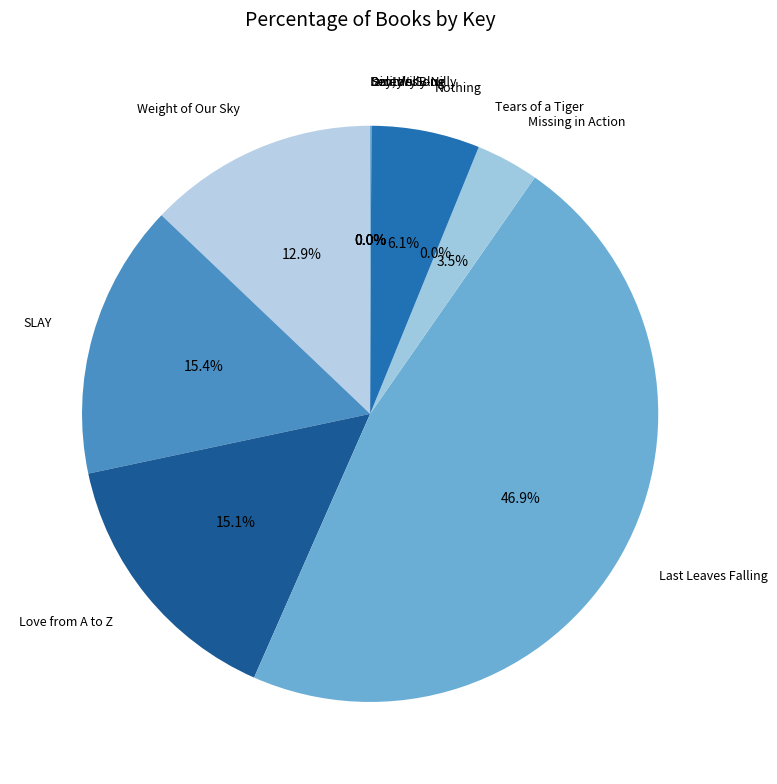

Combined, what portion of the pie is SLAY and Nothing?

21.5%